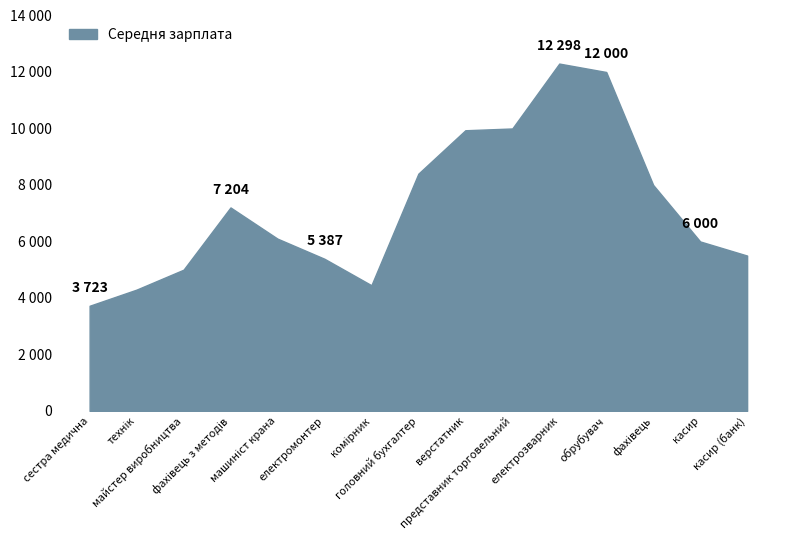

Does the chart display data point markers on the line(s)?

No